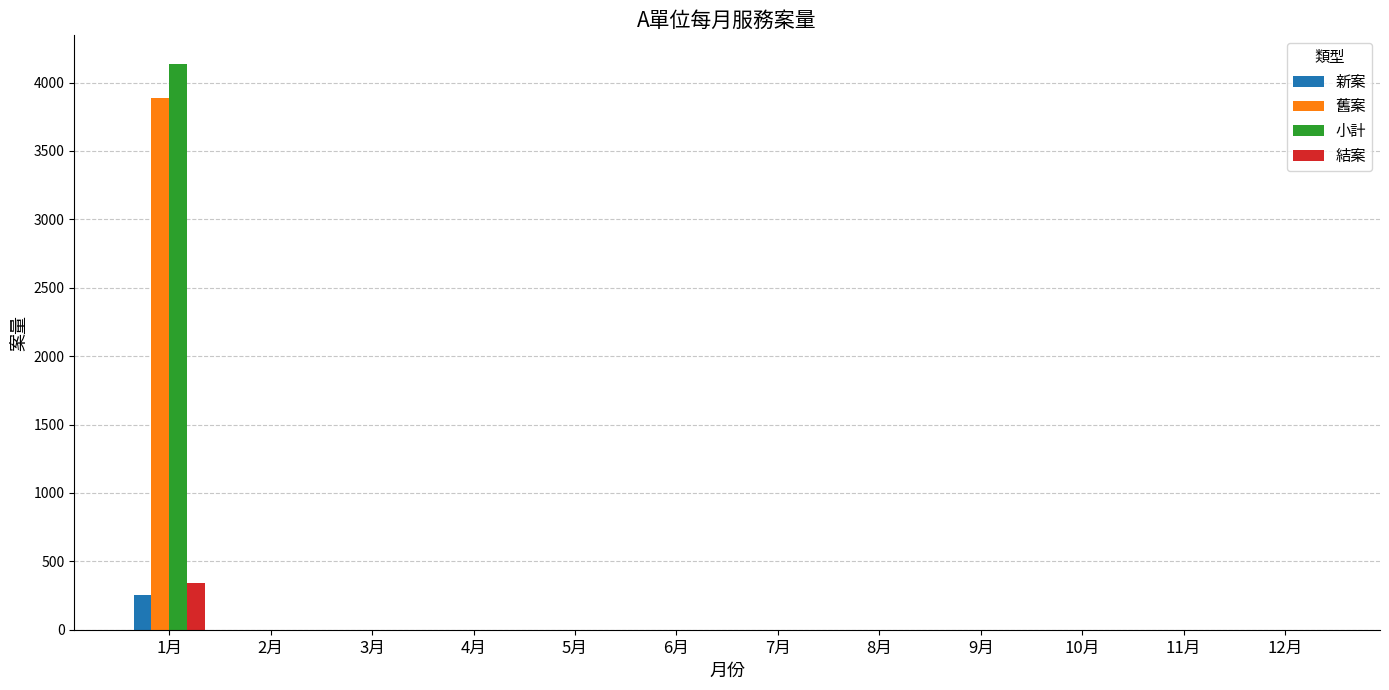

What is the greatest value displayed?

4138